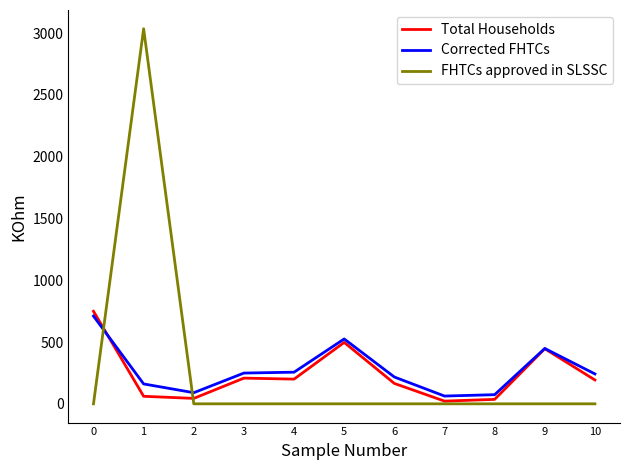

Read the Total Households value at 5.

497